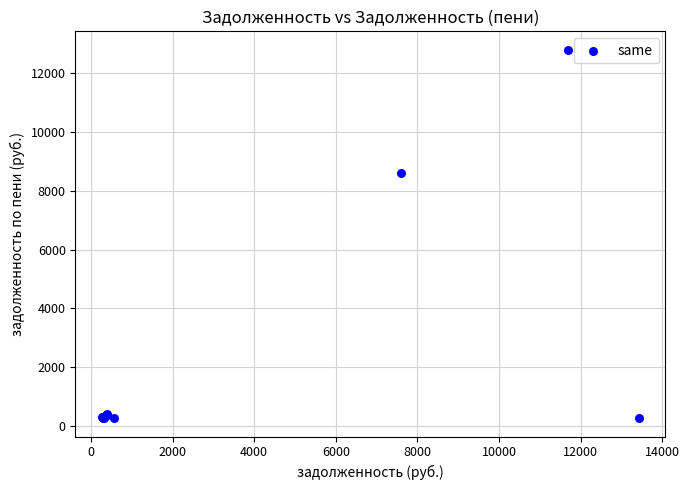

What Y value in the scatter plot is closest to 6537?

8624.9